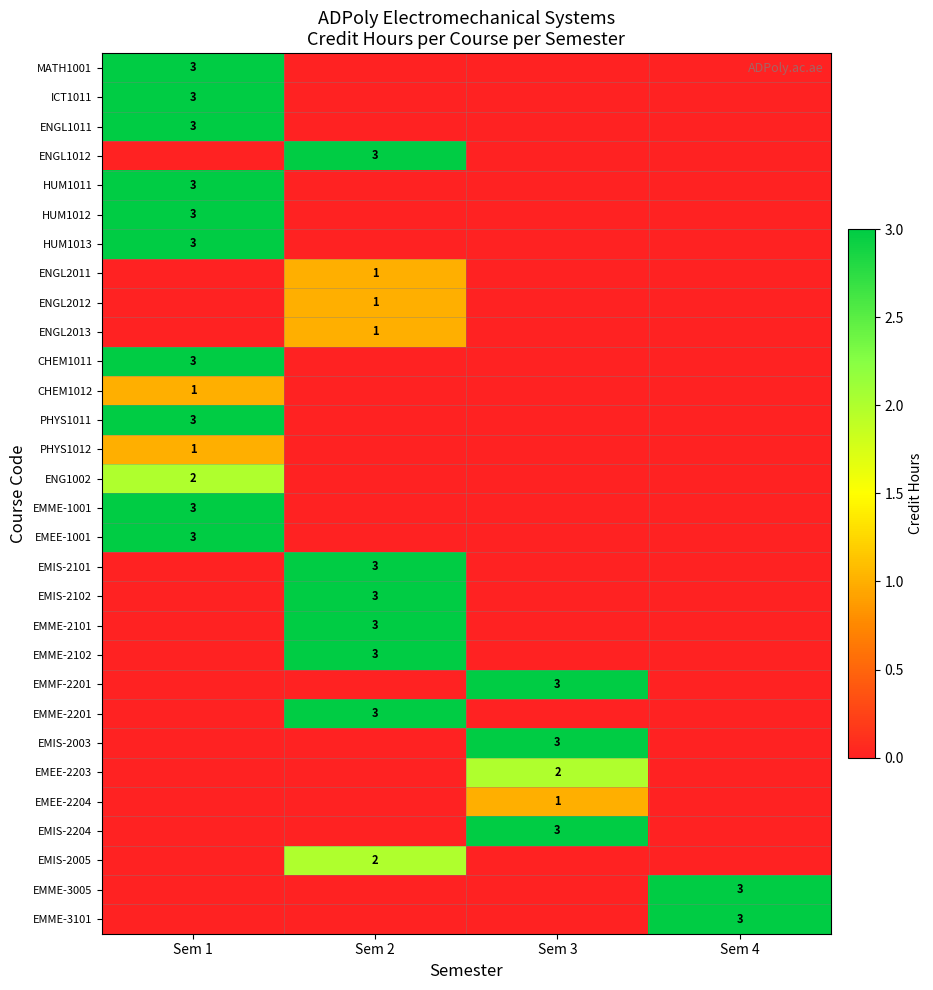

The value of EMIS-2204 at Sem 3 is 1. True or false?

False